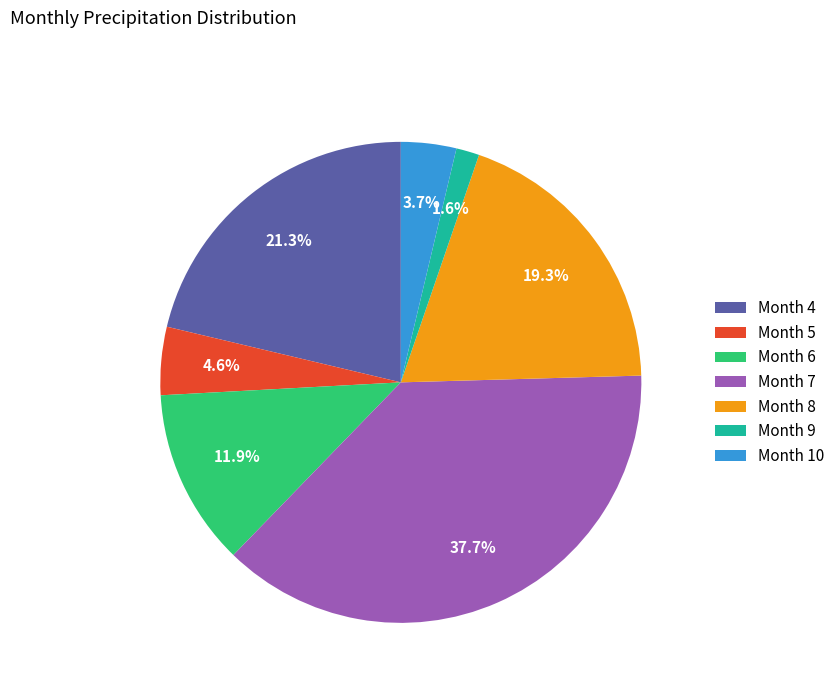

To the nearest percent, what is the average slice percentage?

14%